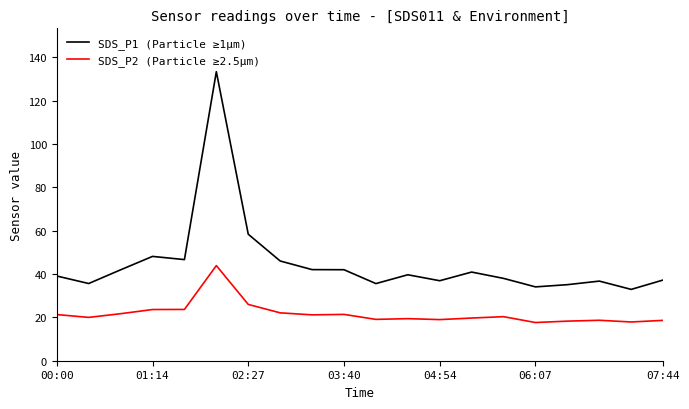

List the series in order of their overall mean, highest first.

SDS_P1 (Particle ≥1µm), SDS_P2 (Particle ≥2.5µm)